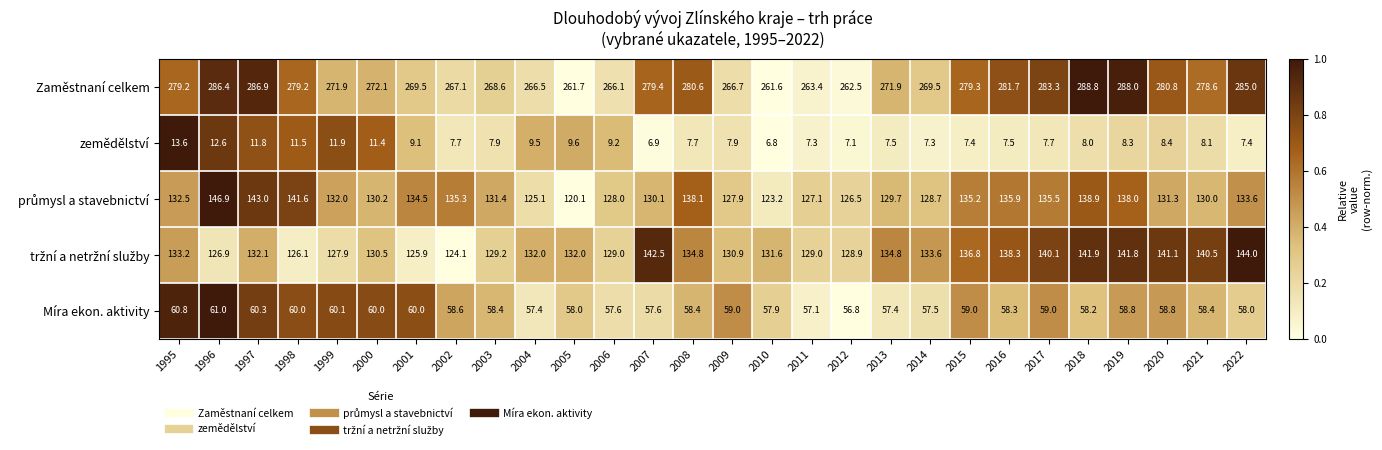

Which category has the highest value in the zemědělství series?

1995